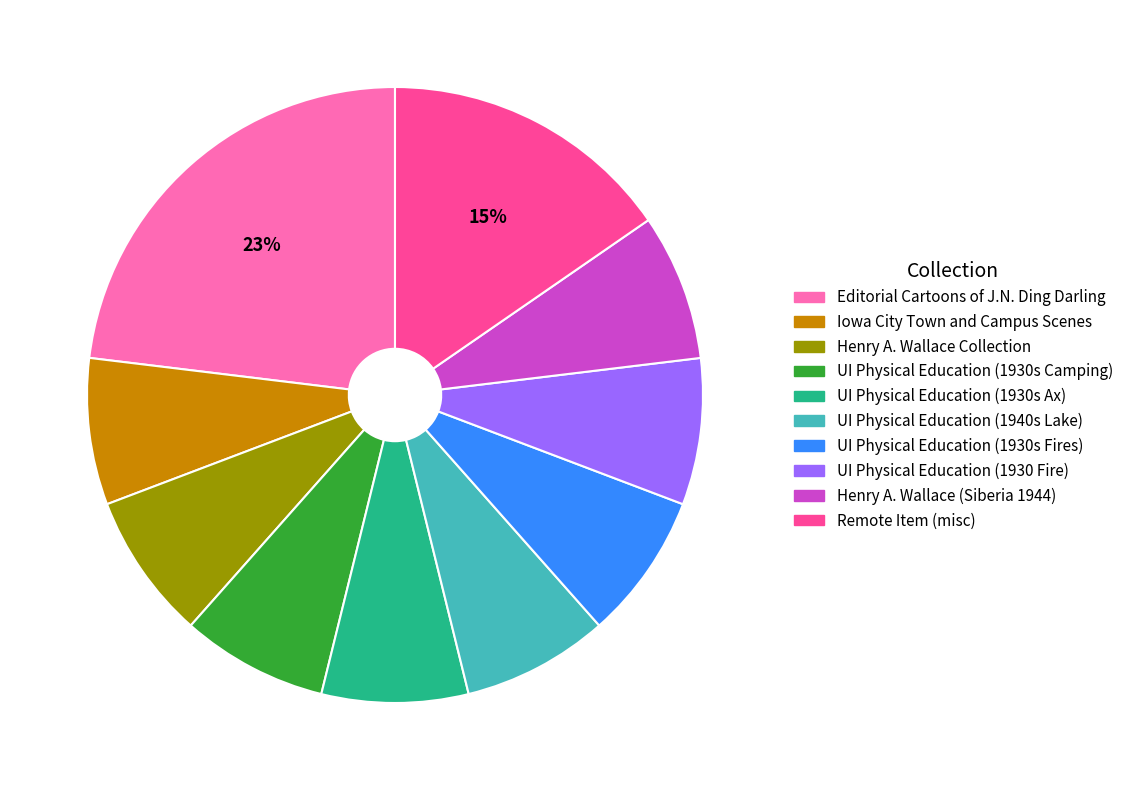

To the nearest percent, what is the difference between the largest and smallest slice percentages?

15%